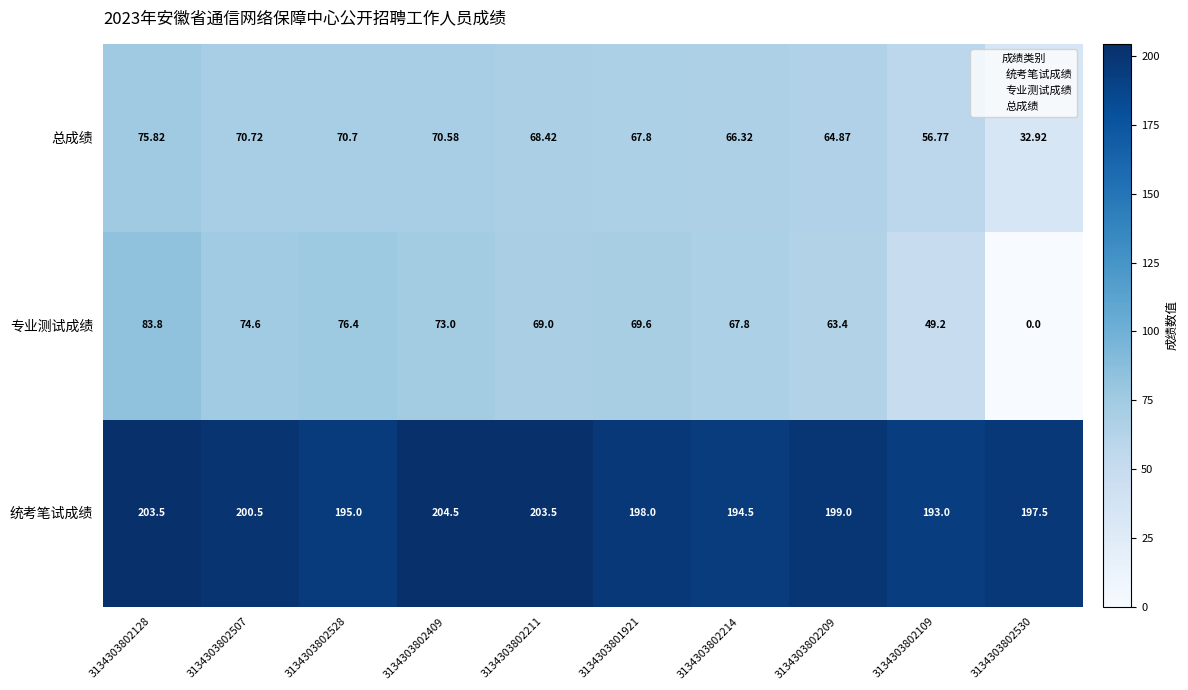

Which series changed the most between 3134303802528 and 3134303802409?

统考笔试成绩